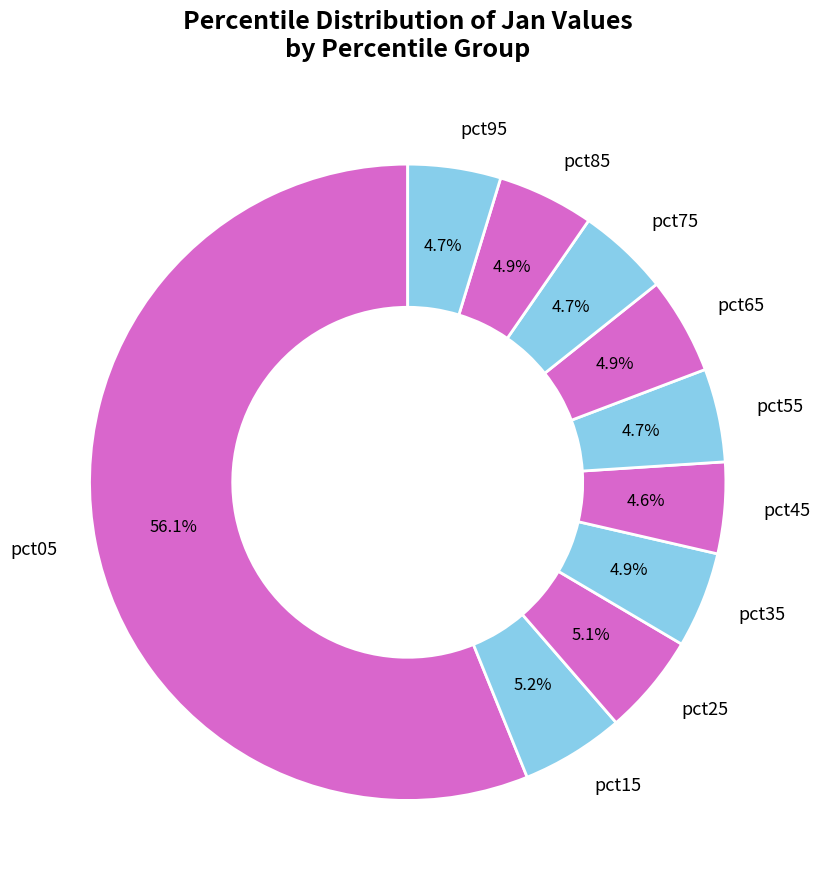

To the nearest percent, what is the difference between the pct05 and pct65 slice percentages?

51%